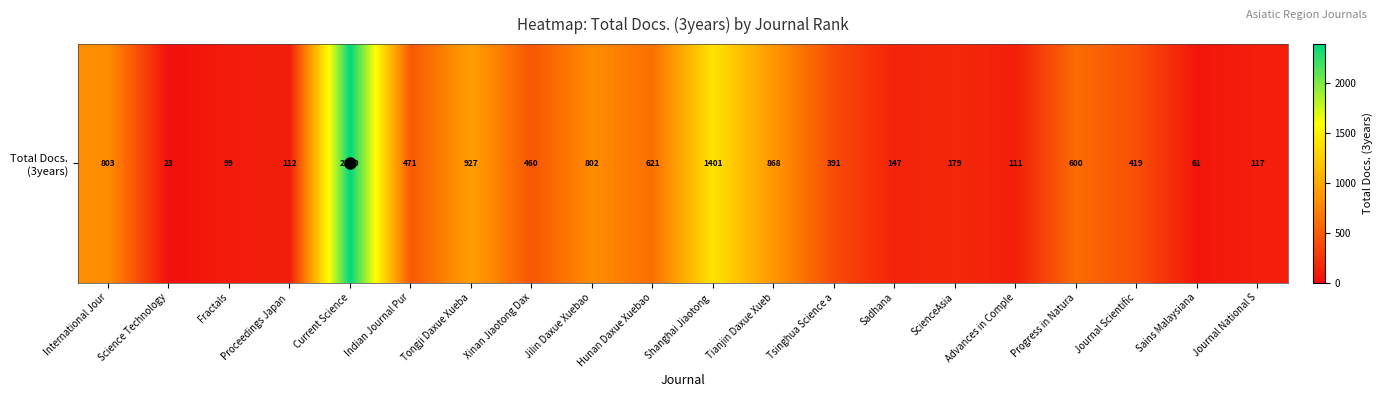

Which label corresponds to the smallest value in the chart?

Science Technology